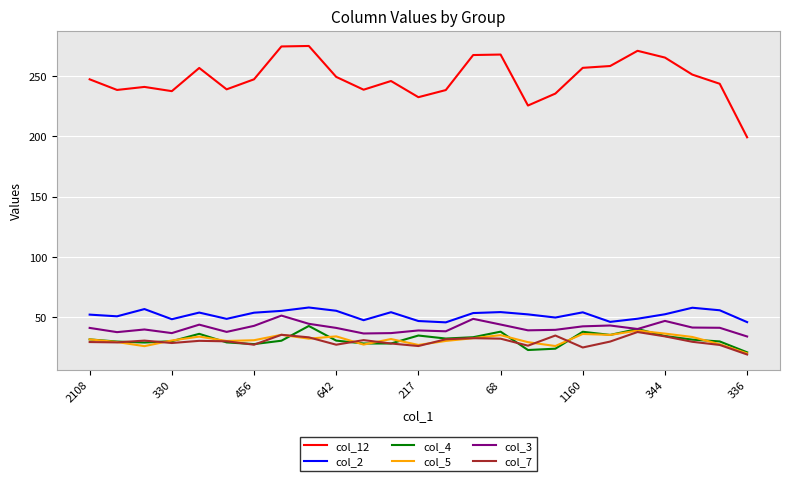

What is the average value of the col_4 series?

31.8